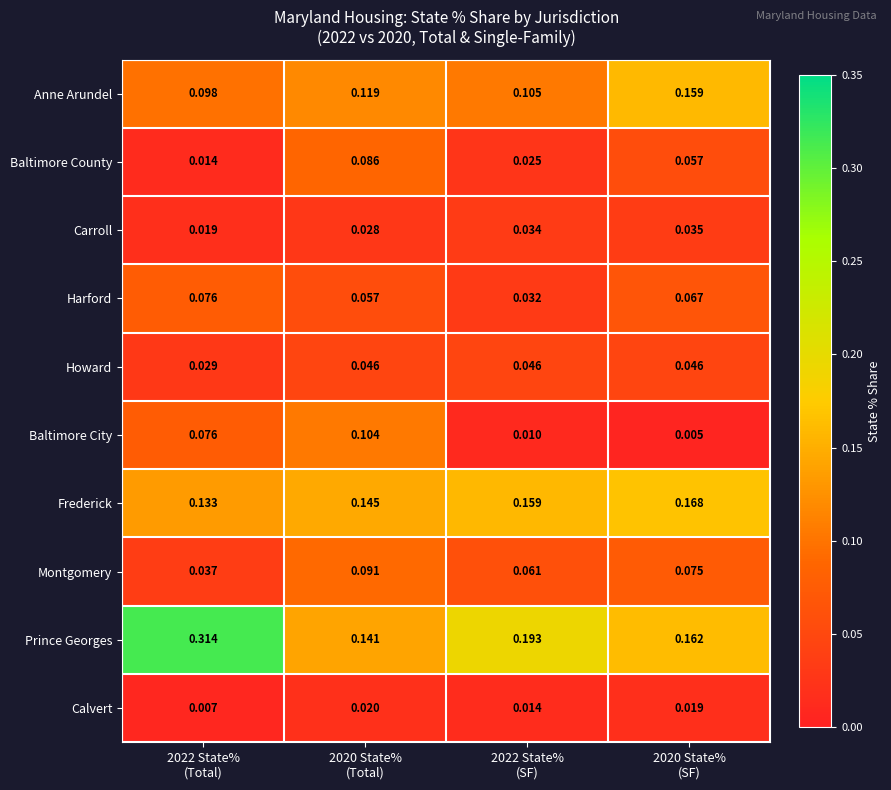

Which series has the largest total across all categories?

Prince Georges